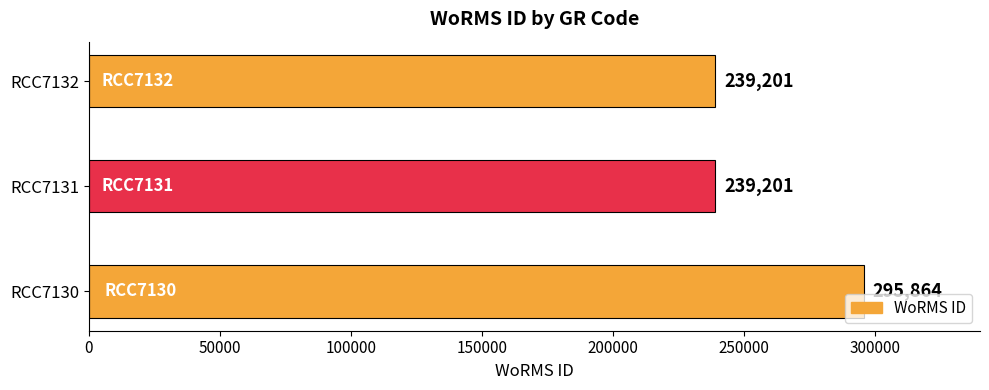

What is the smallest value displayed?

239201